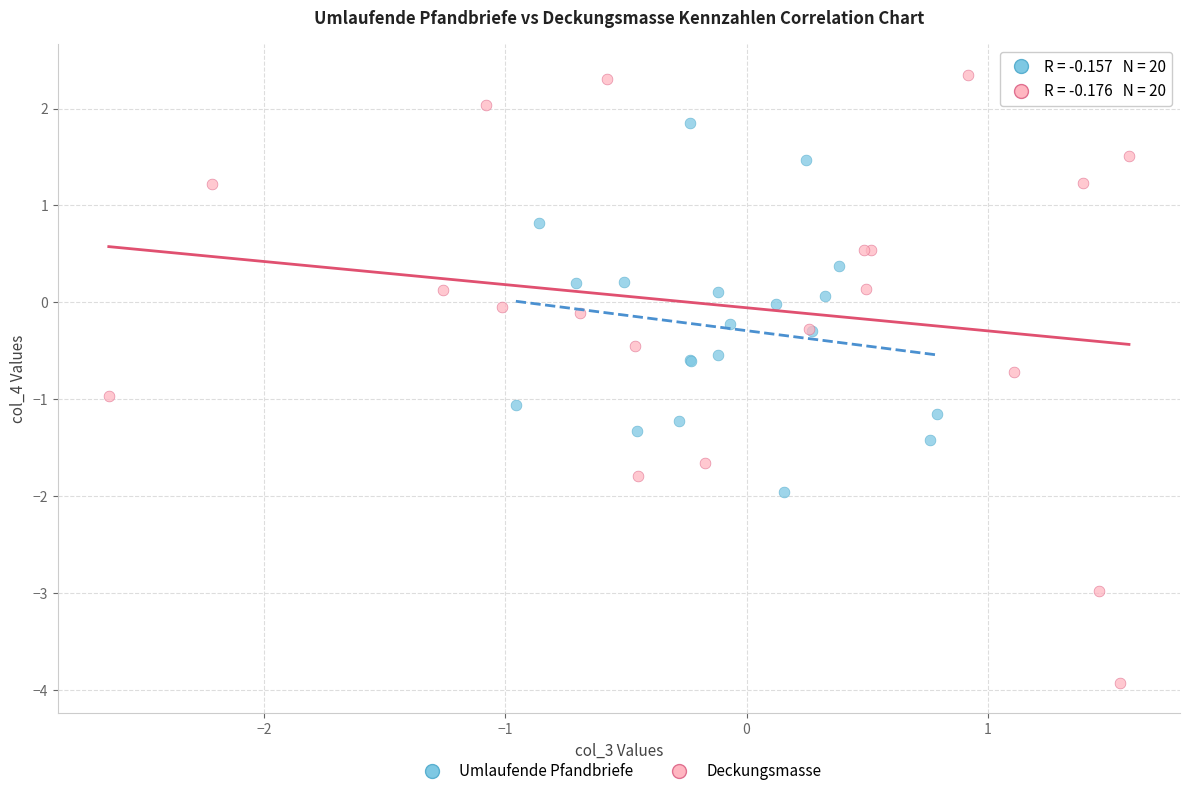

Which series has the widest spread of Y values?

Deckungsmasse